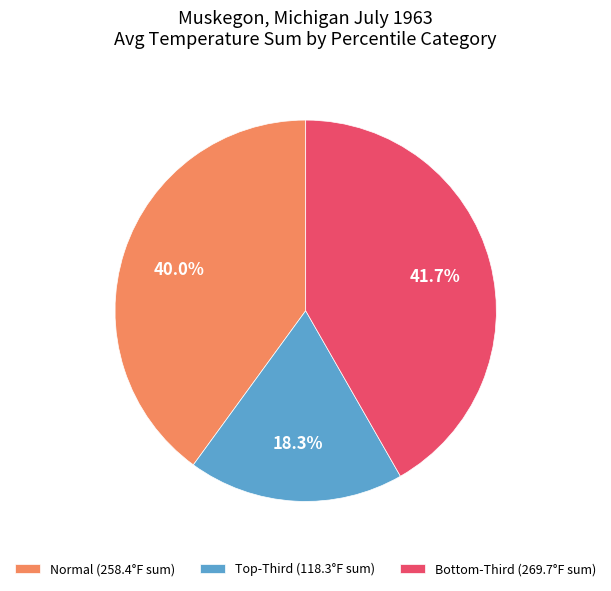

Does any single category account for the majority?

No